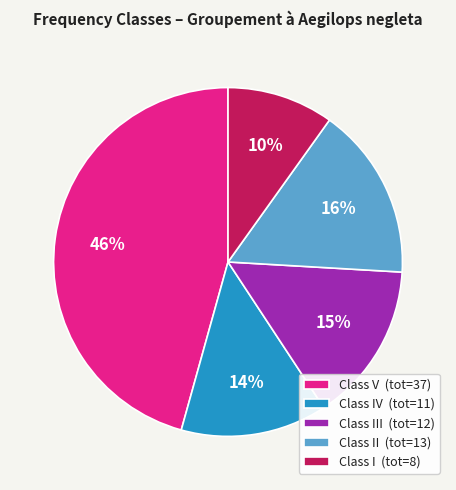

Combined, do Class II (tot=13) and Class V (tot=37) account for over 50%?

Yes